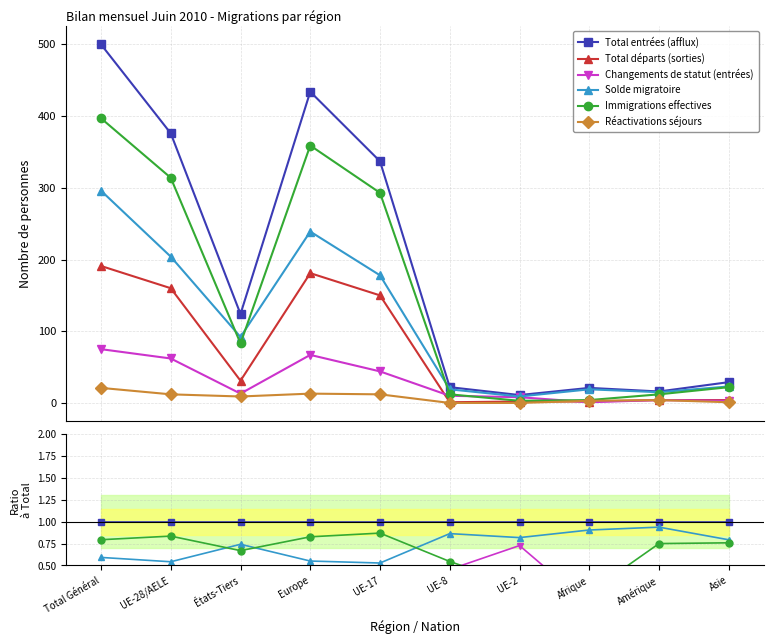

Is the value of Solde migratoire at États-Tiers greater than the value of Réactivations séjours at UE-8?

Yes